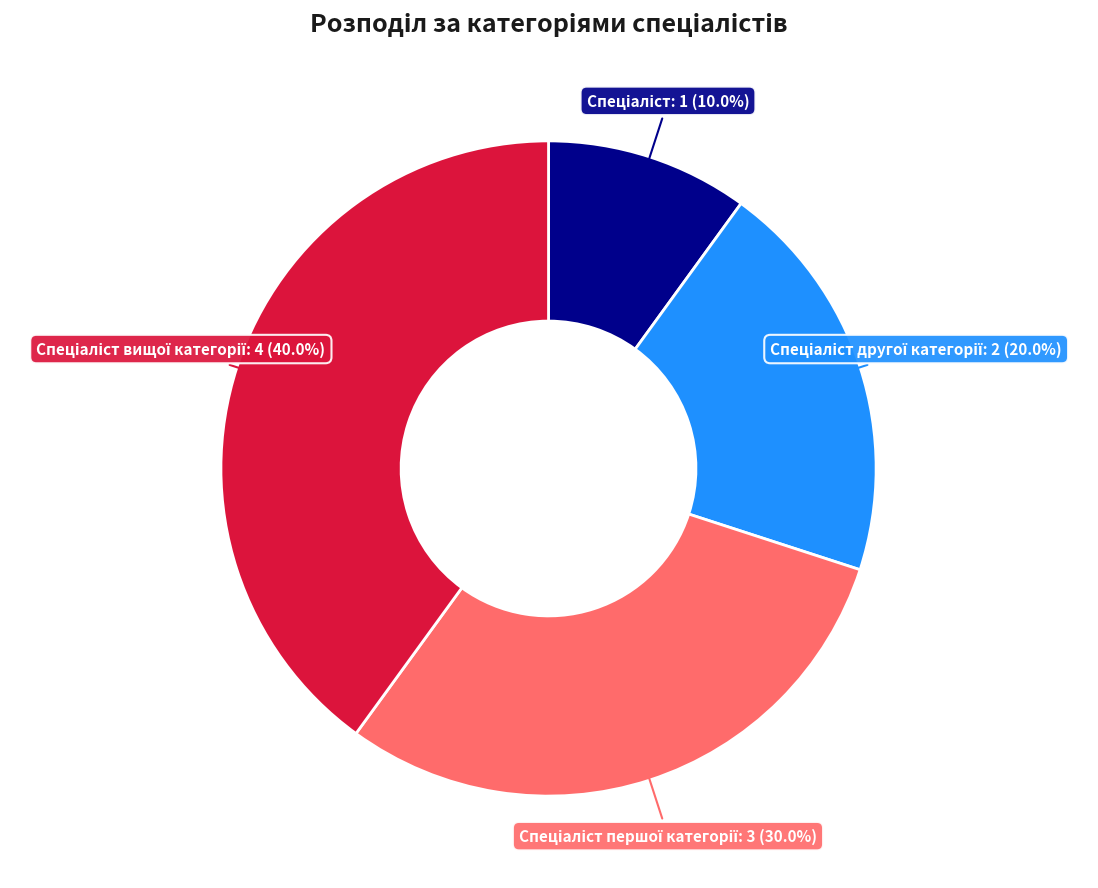

Is there a majority slice in this chart?

No